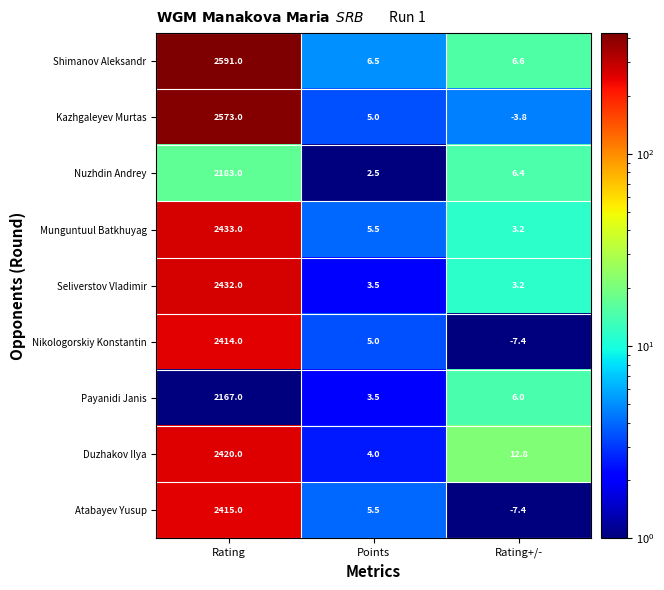

What is the difference between the maximum and minimum values in the Duzhakov Ilya series?

2416.0